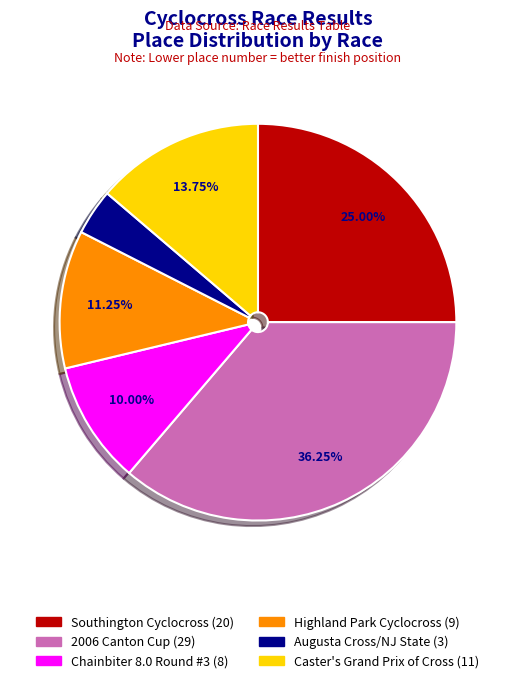

To the nearest percent, what is the average slice percentage?

17%